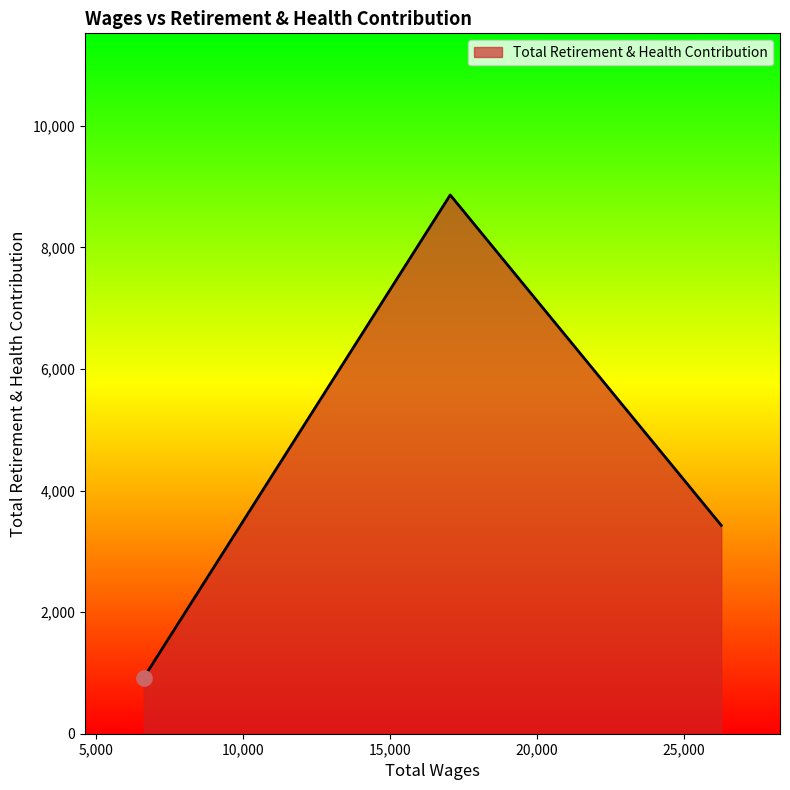

What is the greatest value displayed?

8861